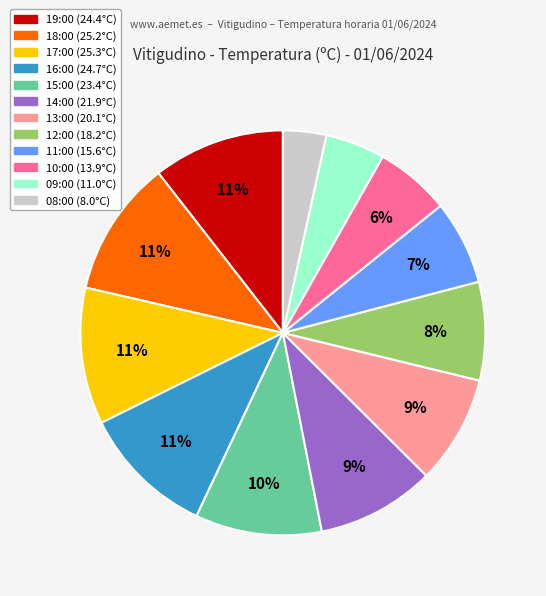

To the nearest percent, what portion does 15:00 represent?

10%